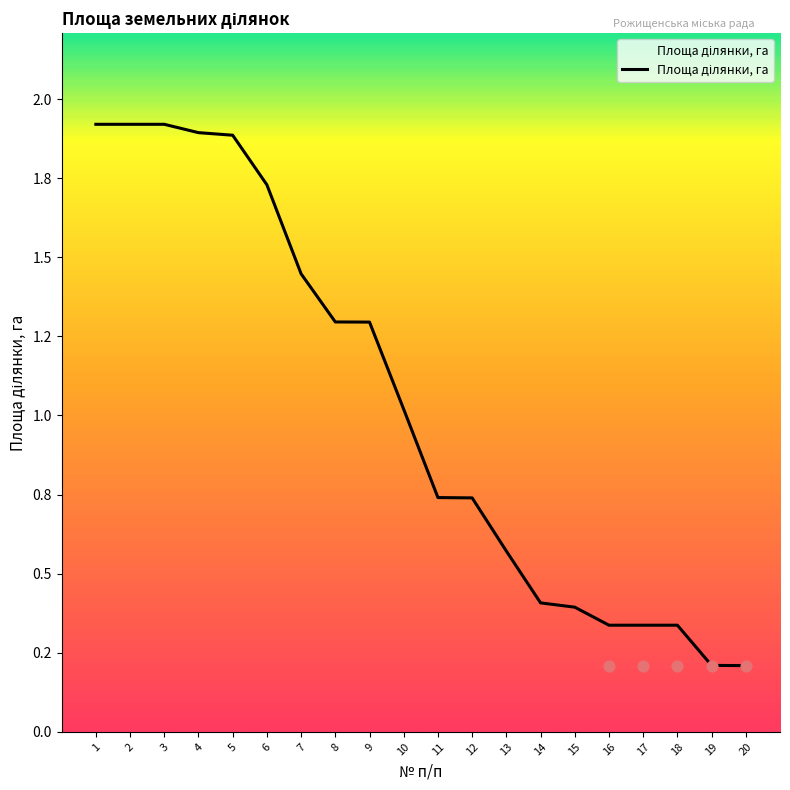

What is the ratio of the value at 3 to the value at 7?

1.3